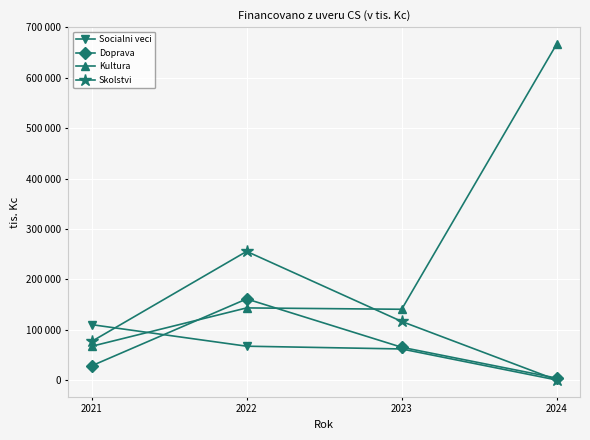

What is the sum of all Kultura values?

1017871